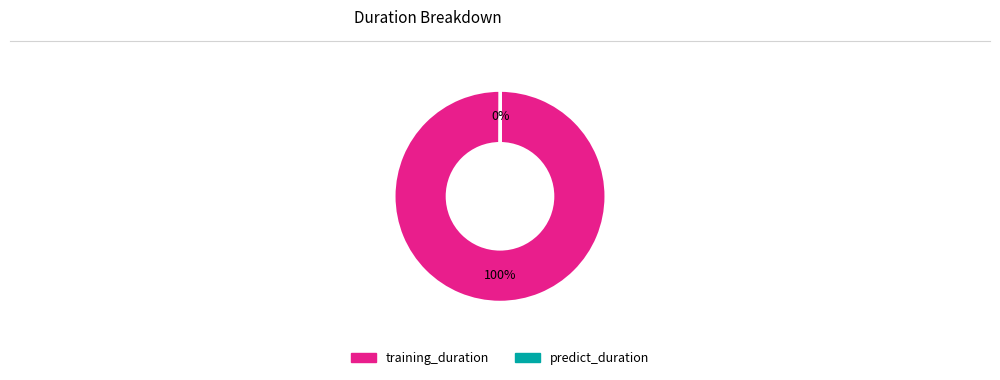

What is the largest slice in the pie chart?

training_duration